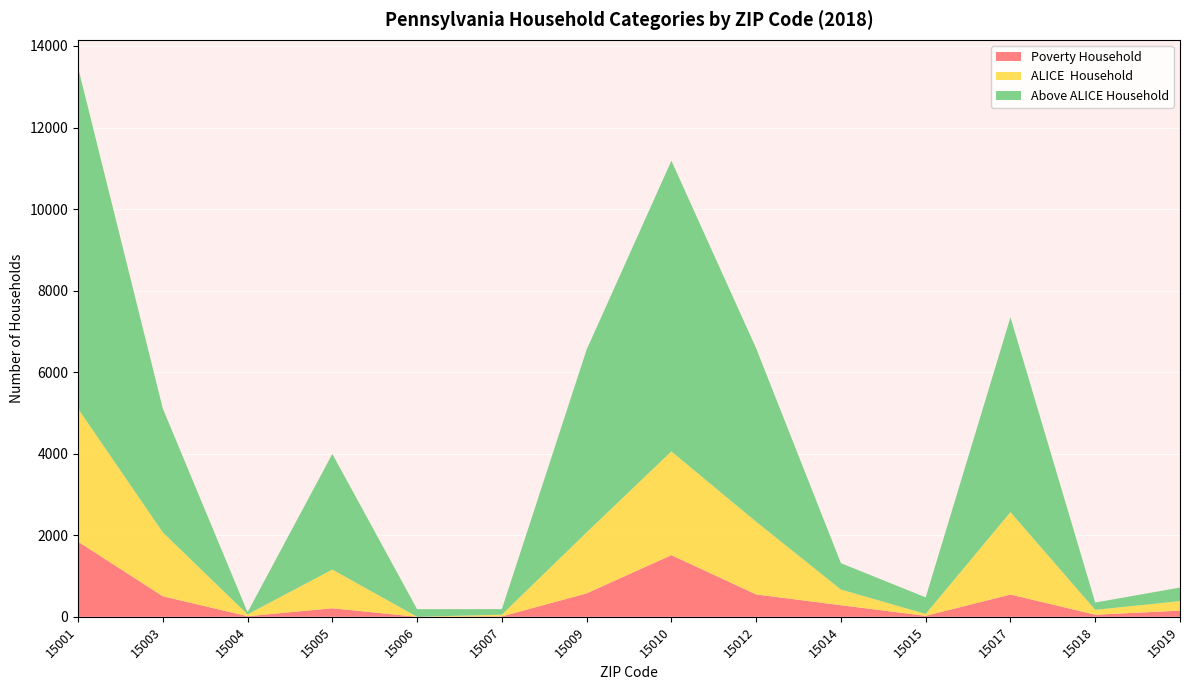

Reading left to right, transcribe all the data shown in this chart.

Poverty Household: 1843	504	14	209	0	9	575	1512	548	284	23	546	51	151
ALICE  Household: 3263	1567	44	949	0	43	1496	2544	1783	384	46	2020	119	233
Above ALICE Household: 8371	3039	53	2837	187	136	4481	7130	4253	647	407	4781	179	333